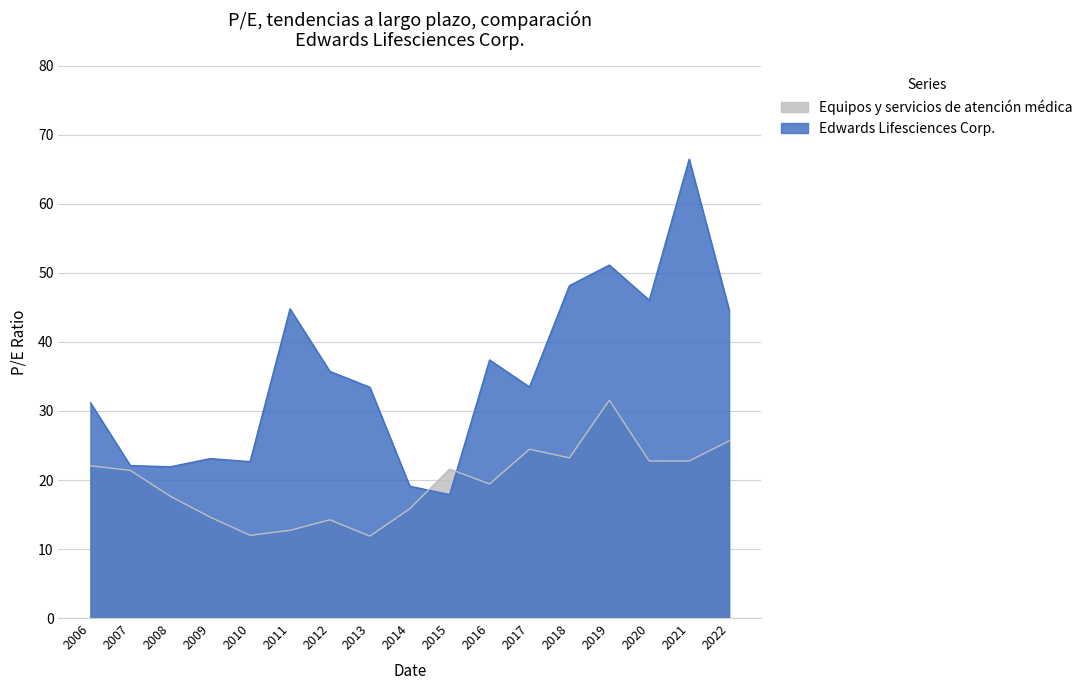

What is the spread (max minus min) of values at 2007?

0.7